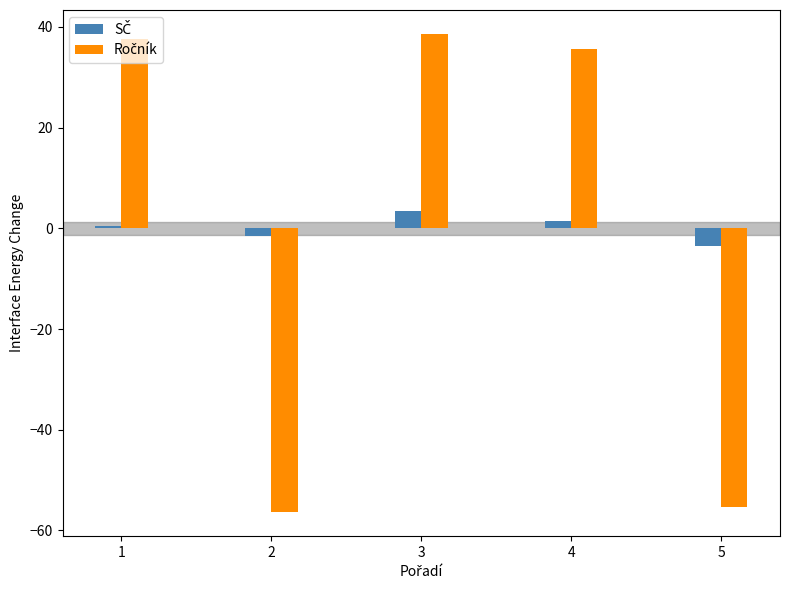

Does the chart contain stacked bars?

No